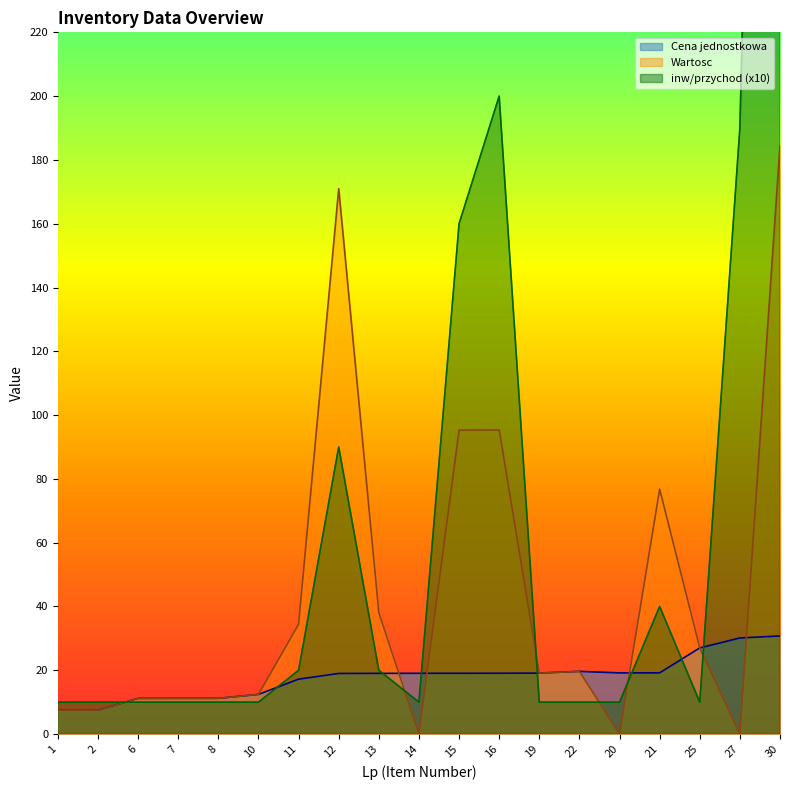

What is the sum of all inw/przychod values?

1520.0